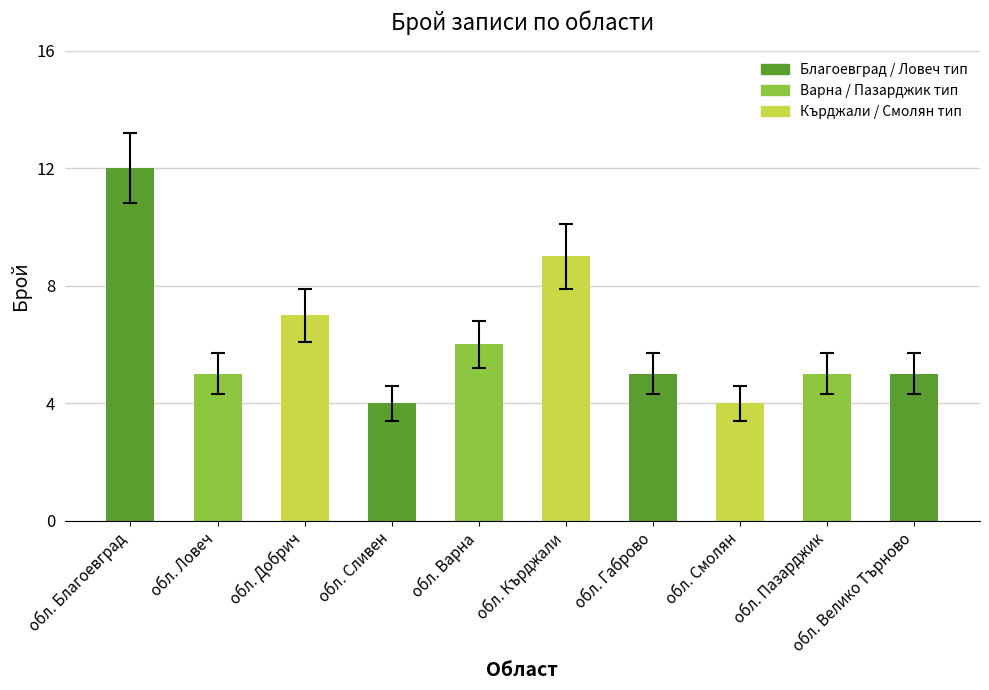

Count the values in the range 5 to 7.

6